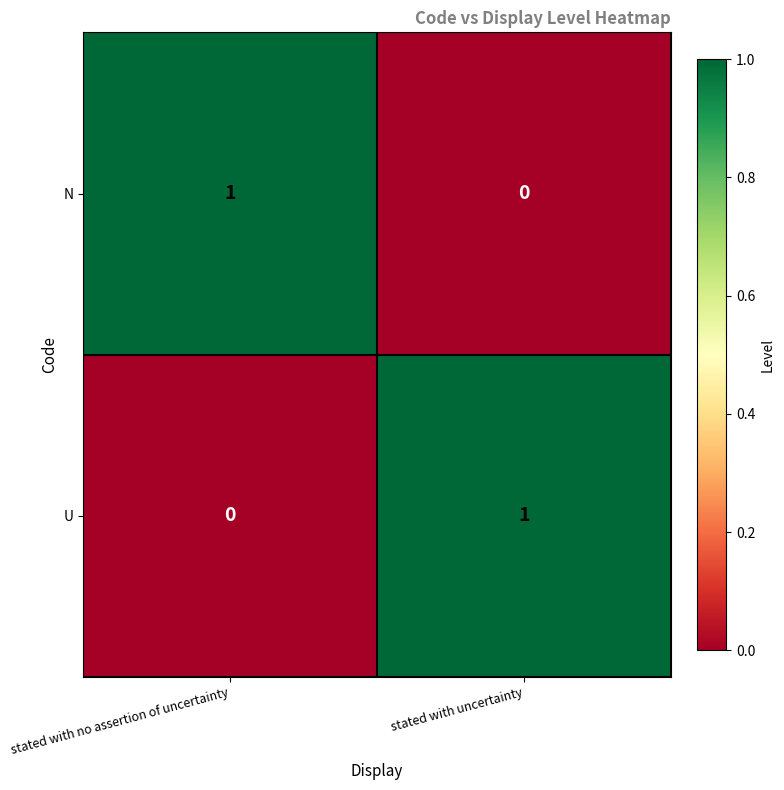

Is the value of U at stated with uncertainty greater than the value of N at stated with uncertainty?

Yes